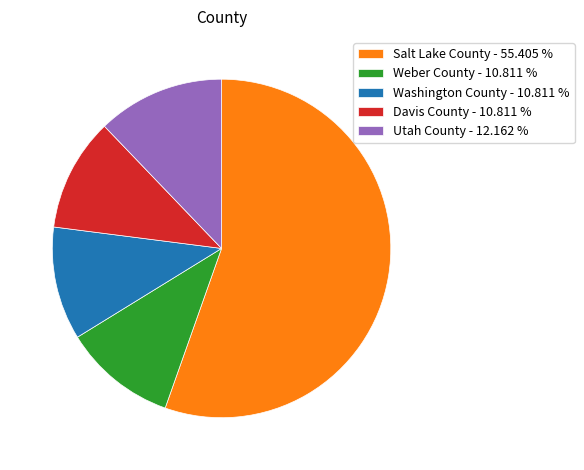

Approximately how many times larger is the value at Salt Lake County - 55.405 % compared to Davis County - 10.811 %?

5.1